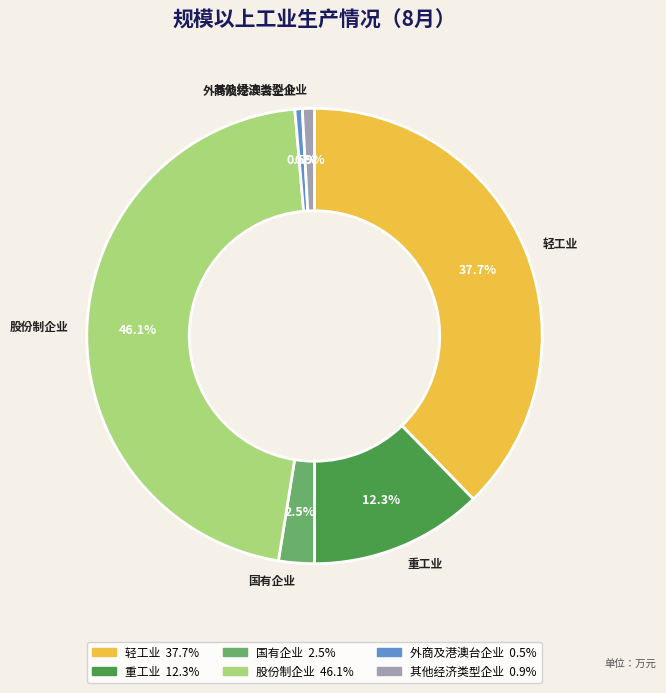

To the nearest percent, what is the difference between the 股份制企业 and 其他经济类型企业 slice percentages?

45%